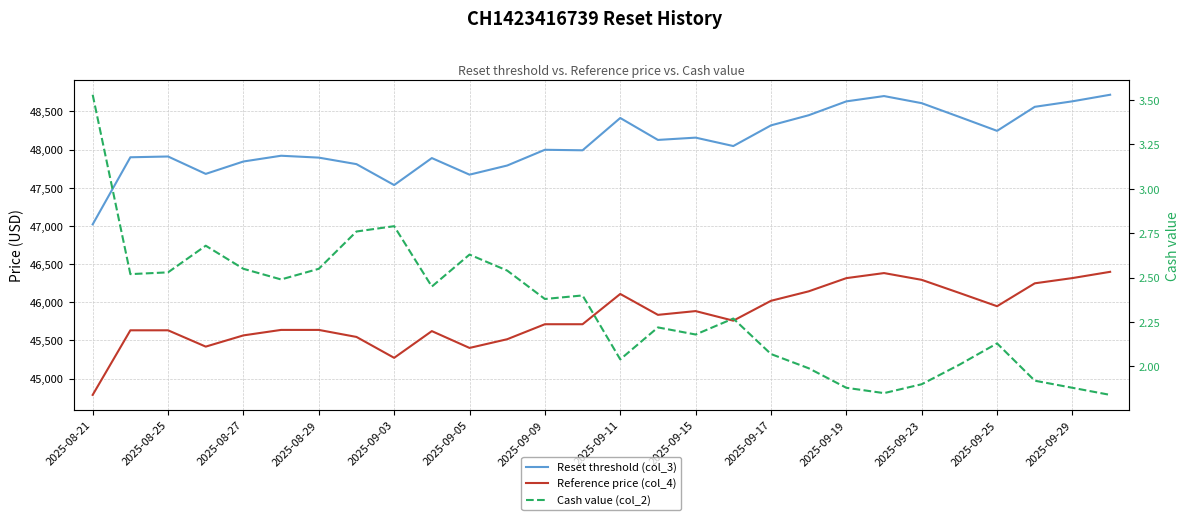

True or false: Reference price (col_4) has a value of 16359.1 at 23.

False